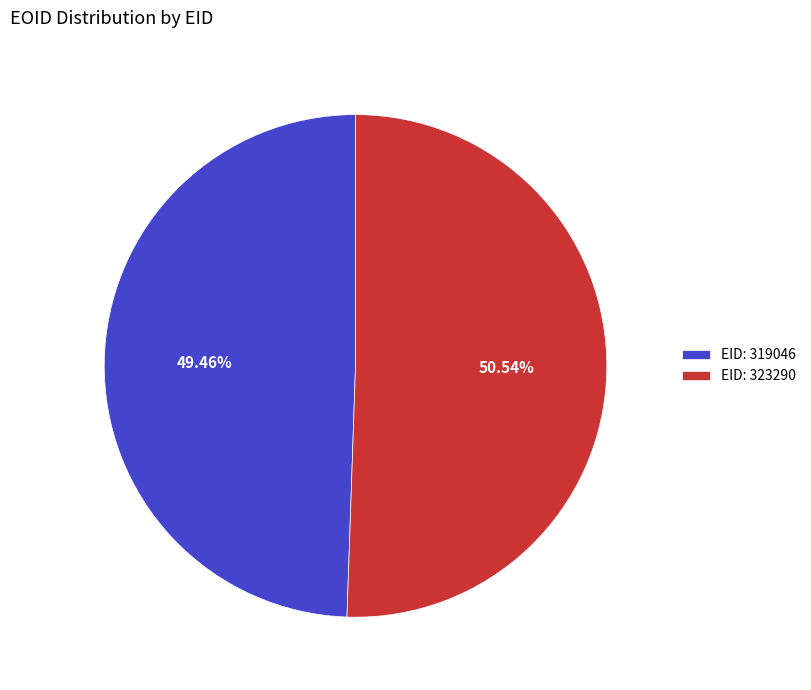

Do EID: 323290 and EID: 319046 together represent more than half of the pie?

Yes